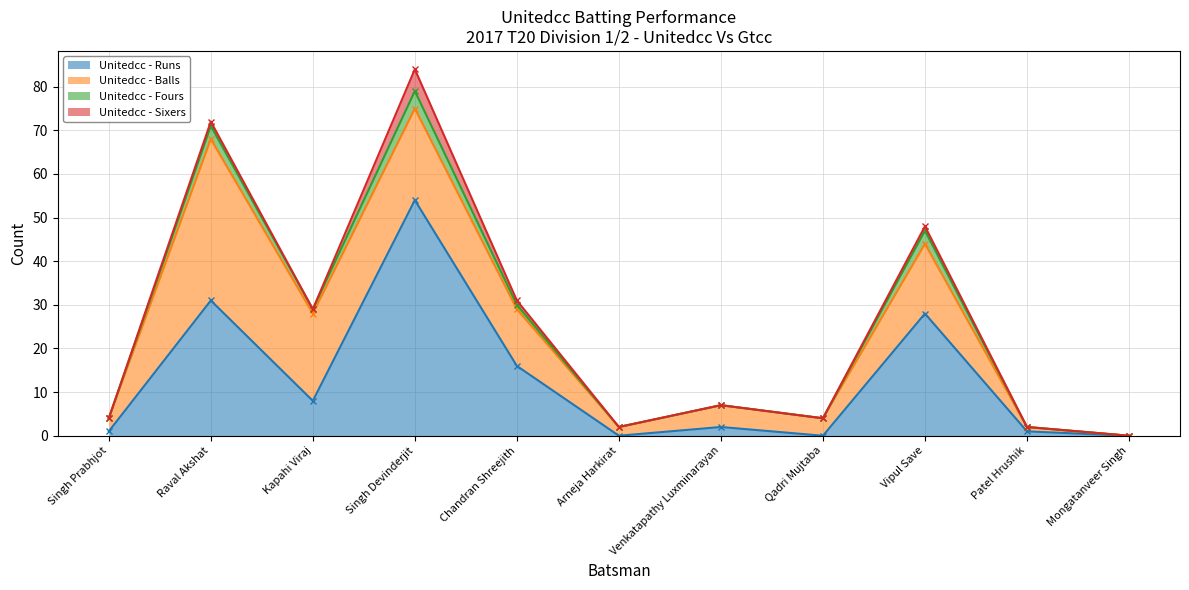

Reading left to right, transcribe all the data shown in this chart.

Unitedcc - Runs: 1	31	8	54	16	0	2	0	28	1	0
Unitedcc - Balls: 3	37	20	21	13	2	5	4	16	1	0
Unitedcc - Fours: 0	3	1	4	1	0	0	0	3	0	0
Unitedcc - Sixers: 0	1	0	5	1	0	0	0	1	0	0